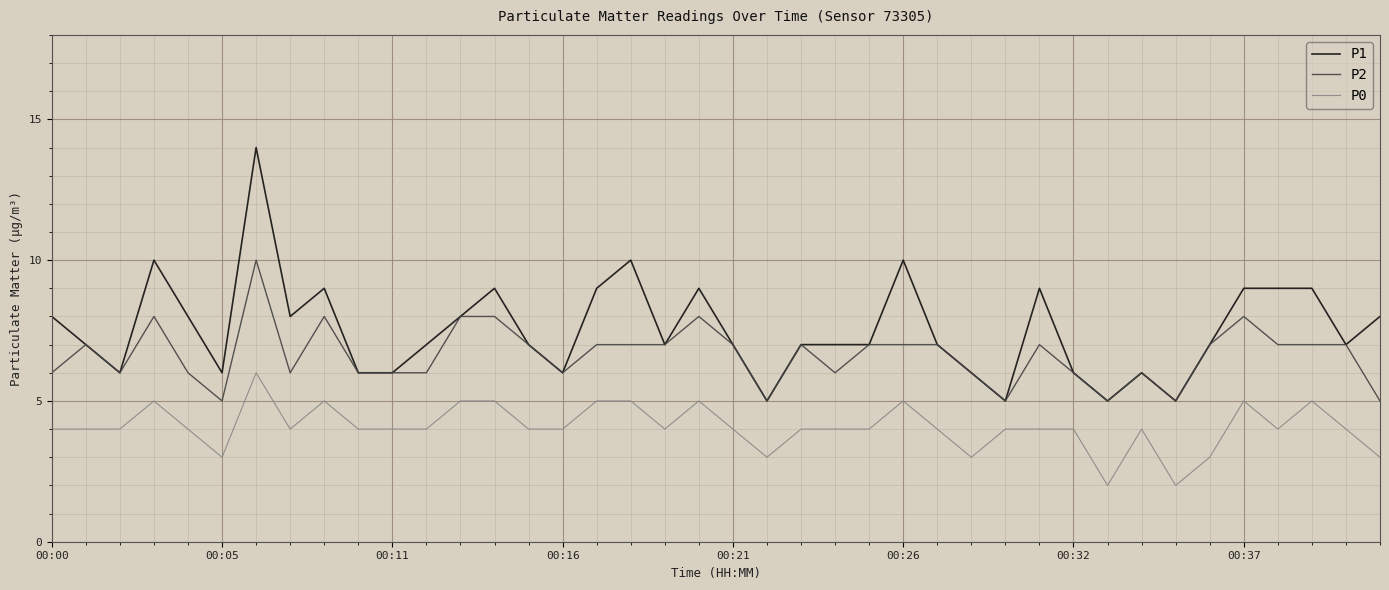

List the series in order of their peak value, highest first.

P1, P2, P0